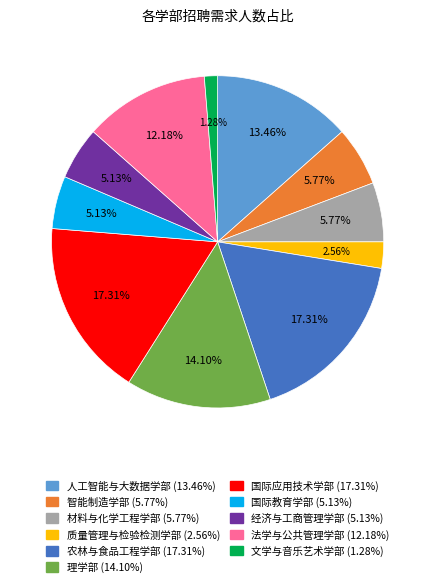

True or false: 人工智能与大数据学部 accounts for 13% of the total.

True